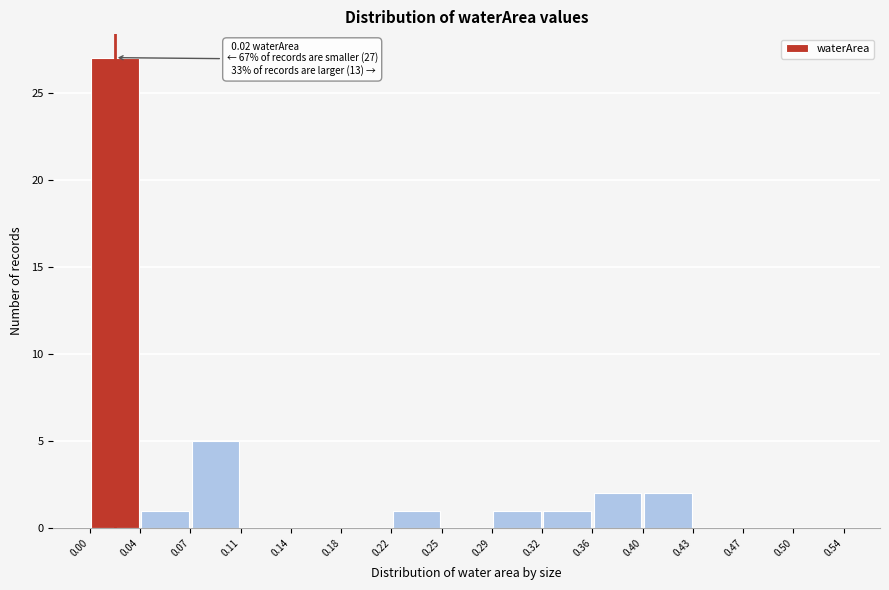

Which range on the x-axis has the tallest bar?

0.00 to 0.04